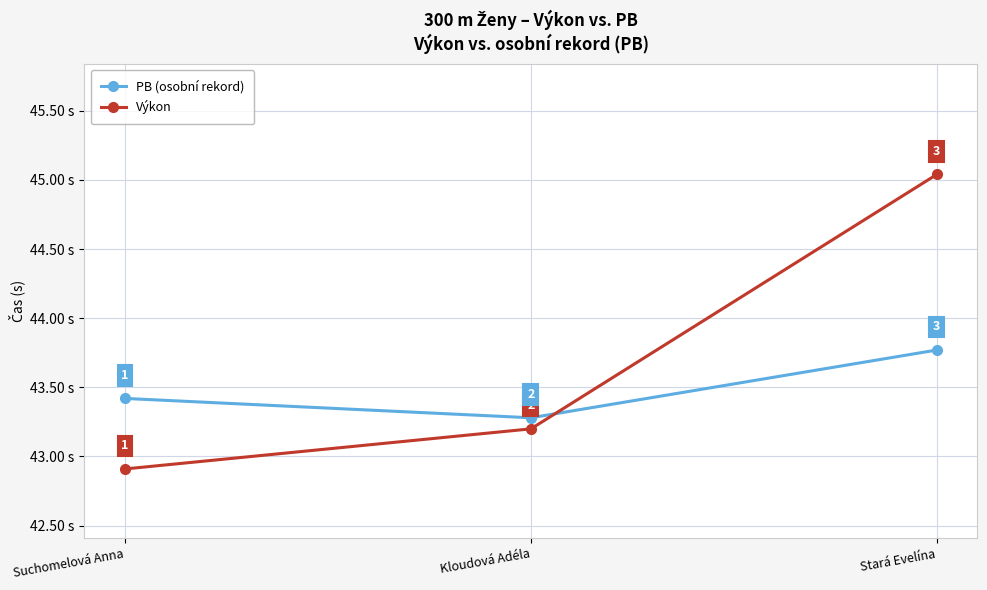

What is the label of the 2nd point from the right?

Kloudová Adéla